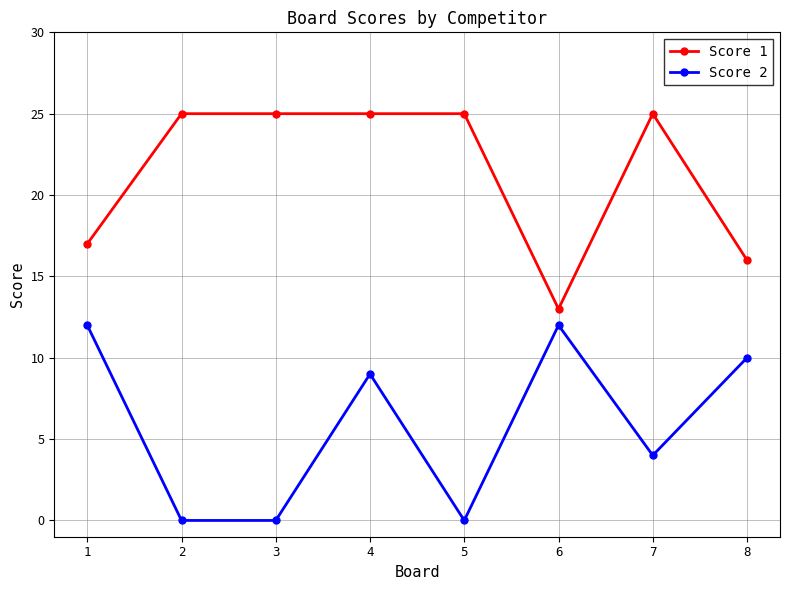

What is the difference between the maximum and minimum values in the Score 1 series?

12